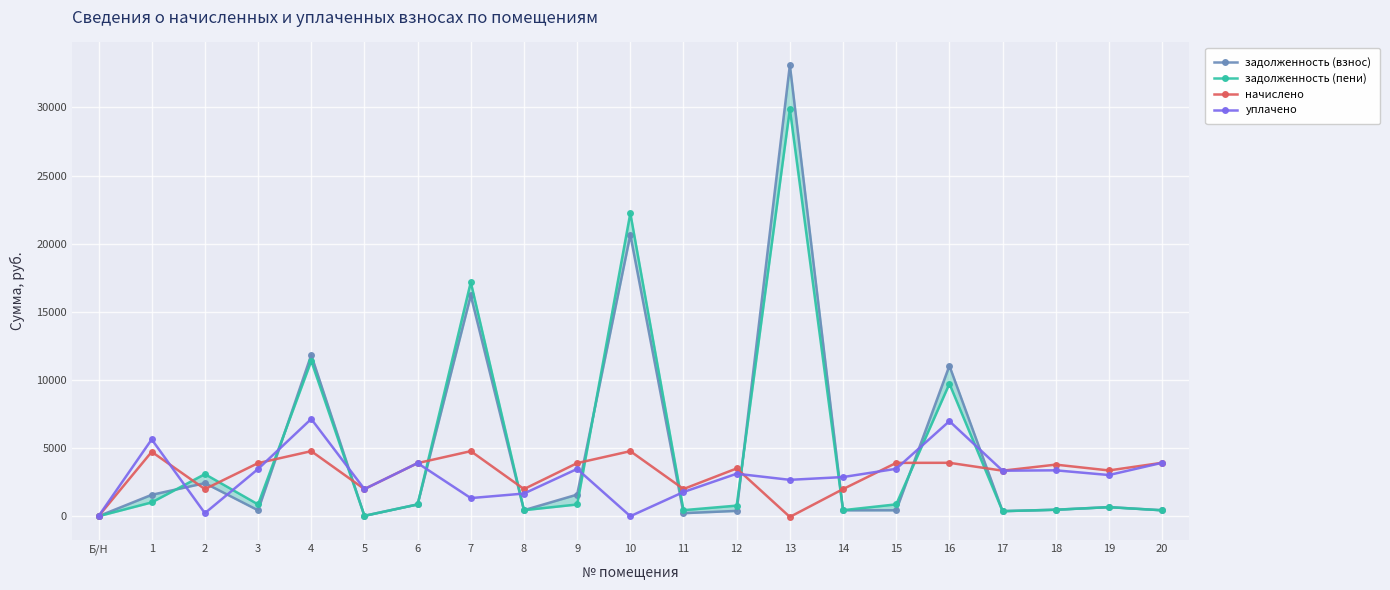

Between which two adjacent categories do задолженность (пени) and уплачено first intersect?

1 and 2